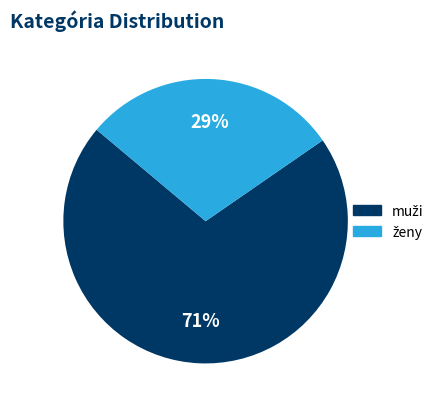

To the nearest percent, what is the average slice percentage?

50%